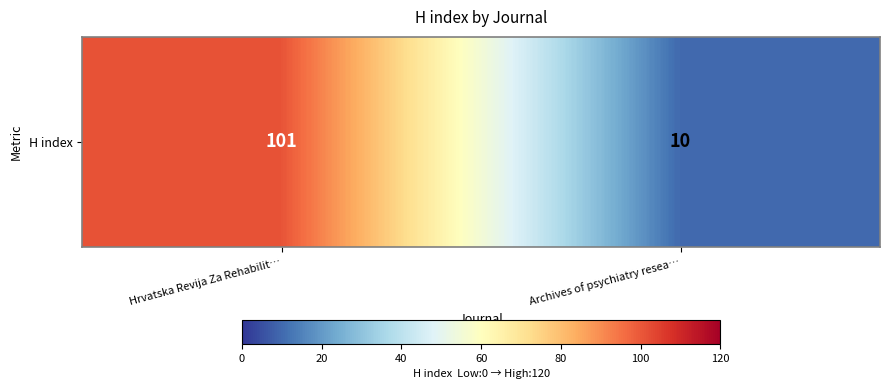

Is it true that the value at Archives of psychiatry resea… is 10?

True